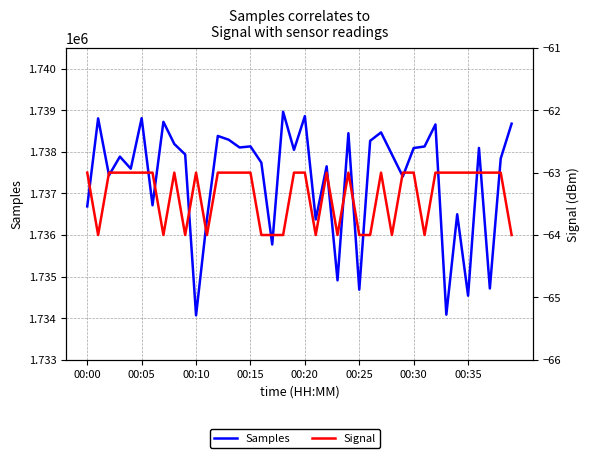

At how many categories does at least one series exceed 260162?

40